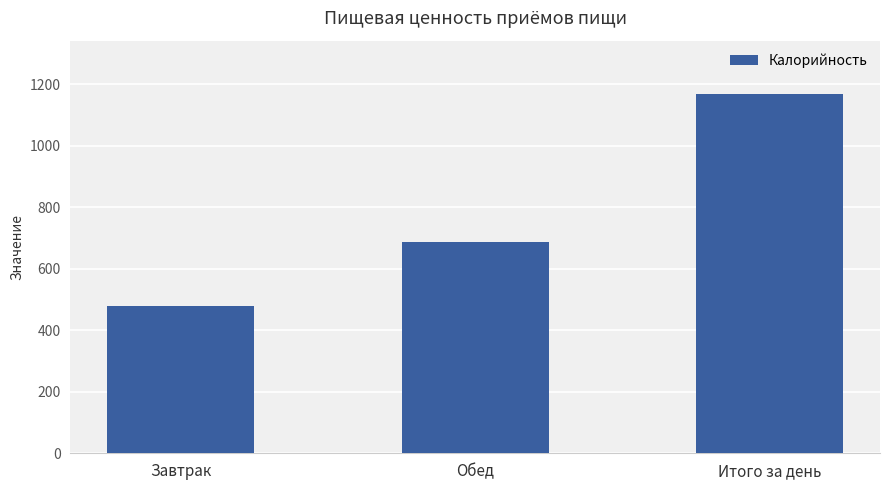

How many bars are there in total?

3